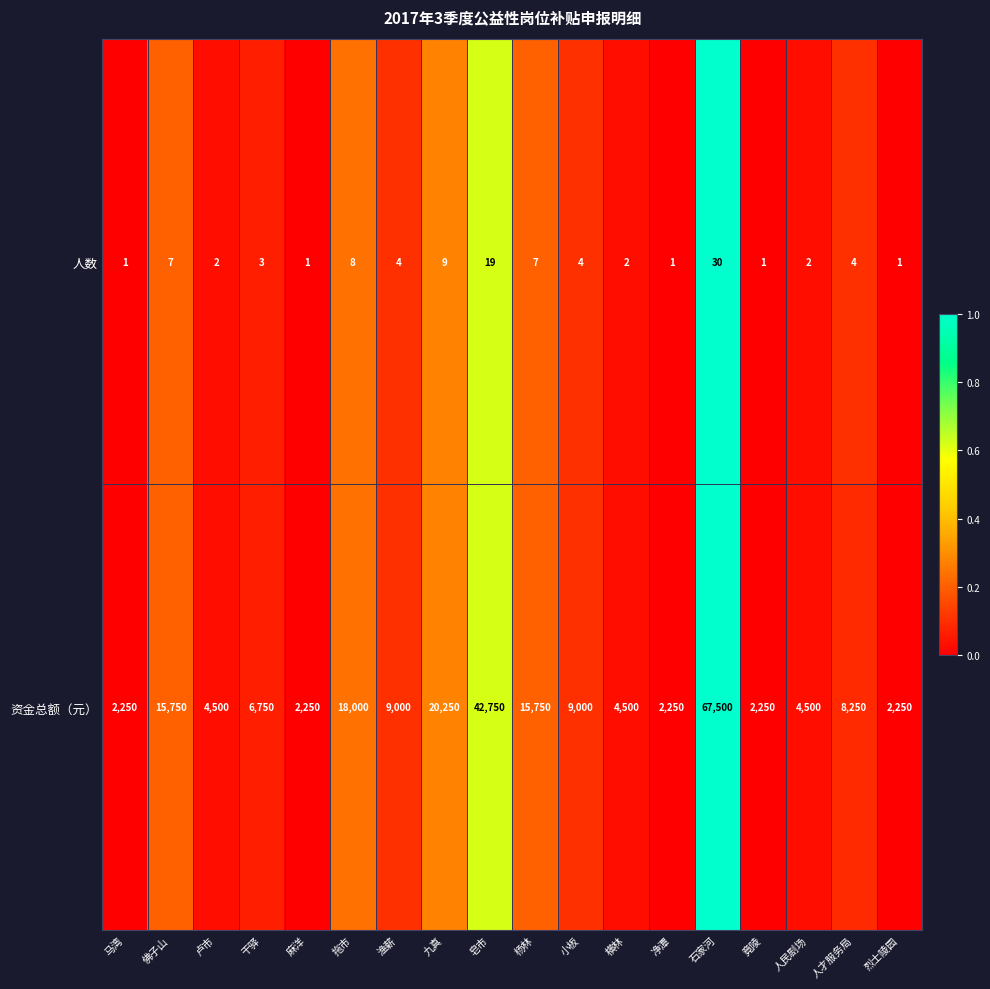

What is the difference between the maximum and minimum values in the 资金总额（元） series?

65250